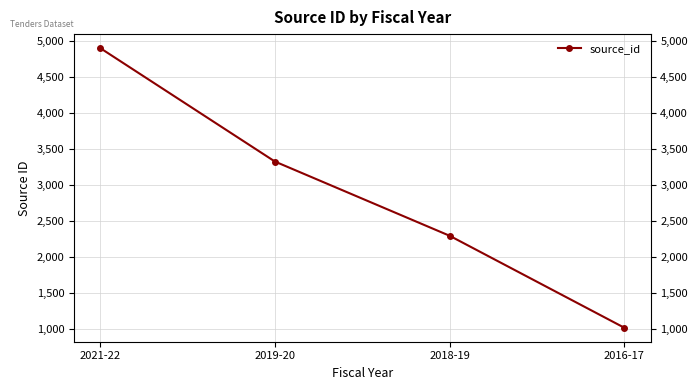

At 2016-17, list the series in order from smallest to largest.

source_id, source_id (right)